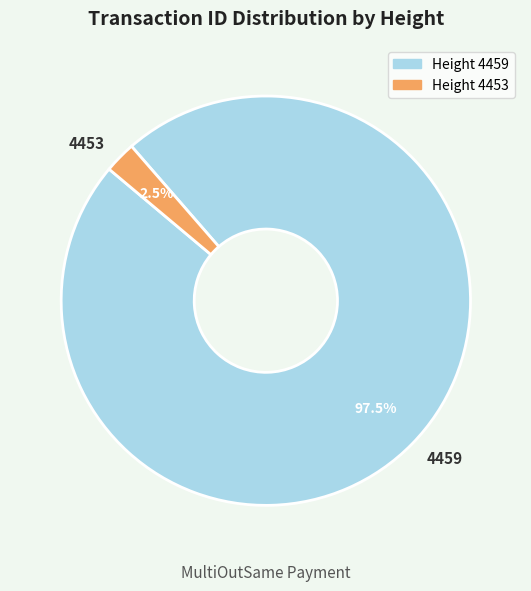

To the nearest percent, what is the difference between the 4459 and 4453 slice percentages?

95%